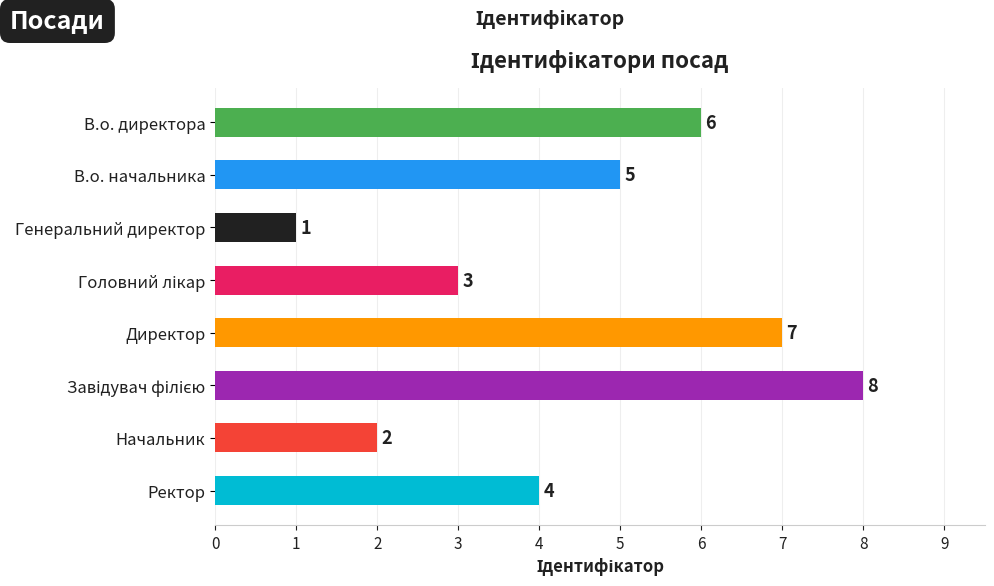

Does the chart contain any negative values?

No